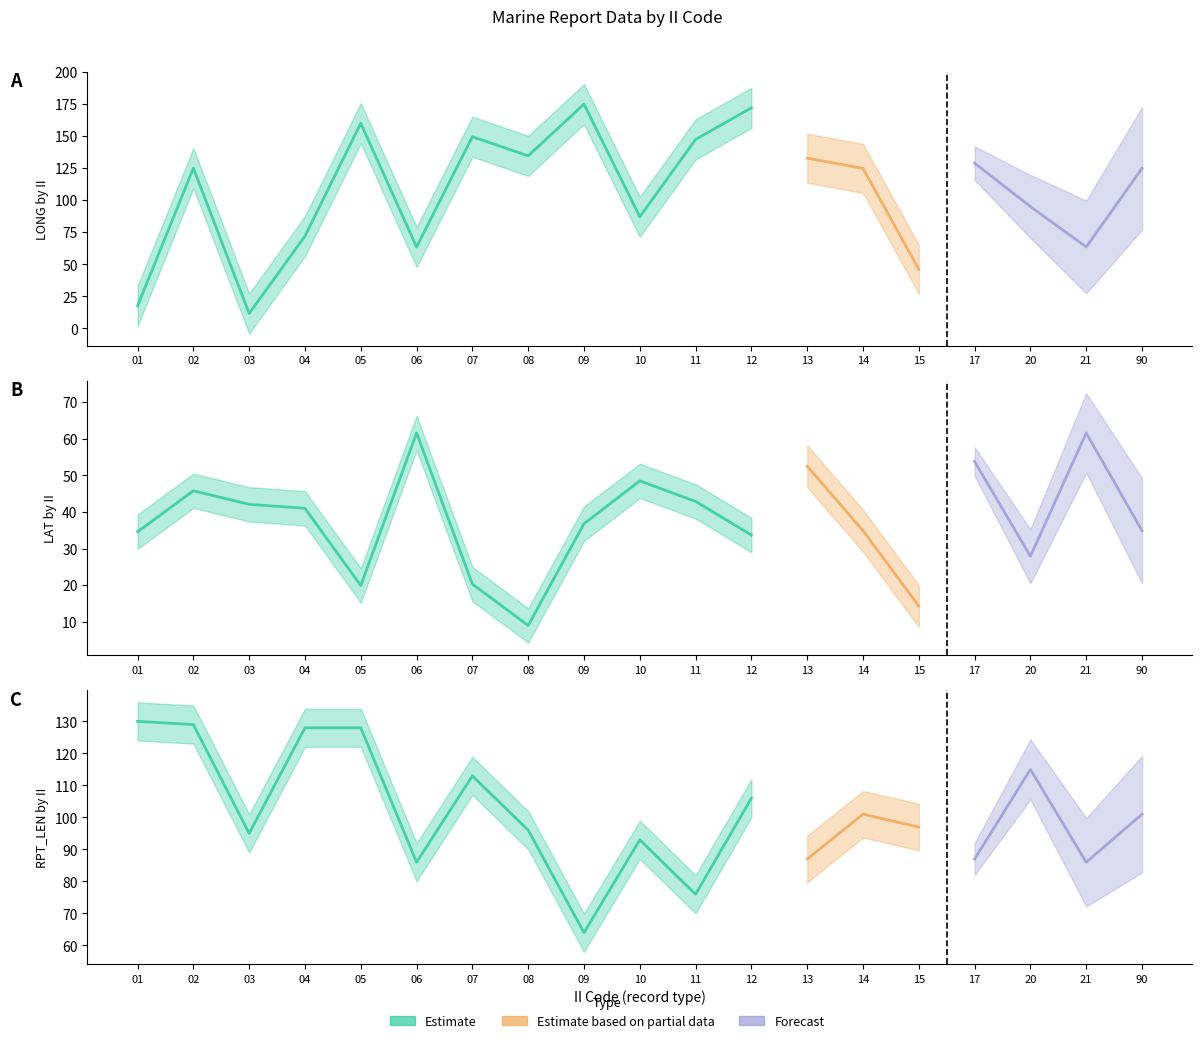

Which series ends up on top after the final intersection of LAT and LONG?

LONG